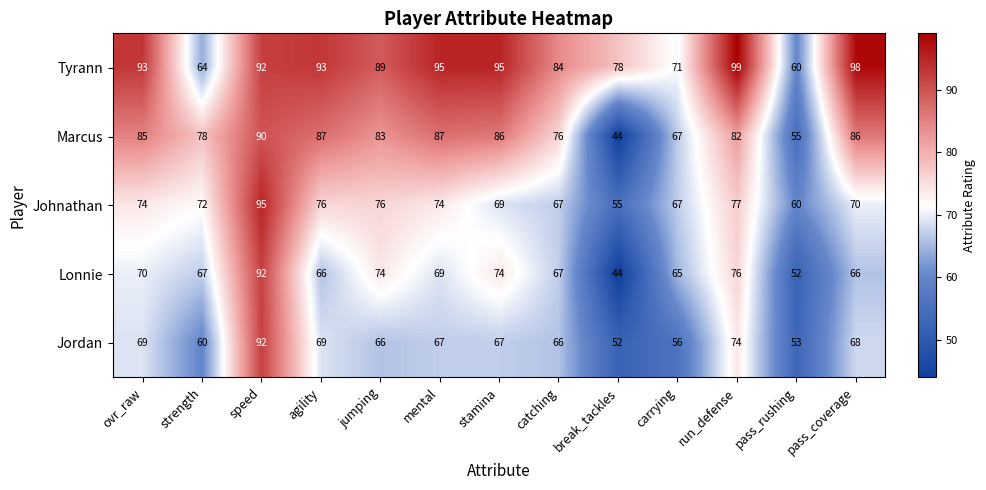

Count the number of categories in the chart.

13